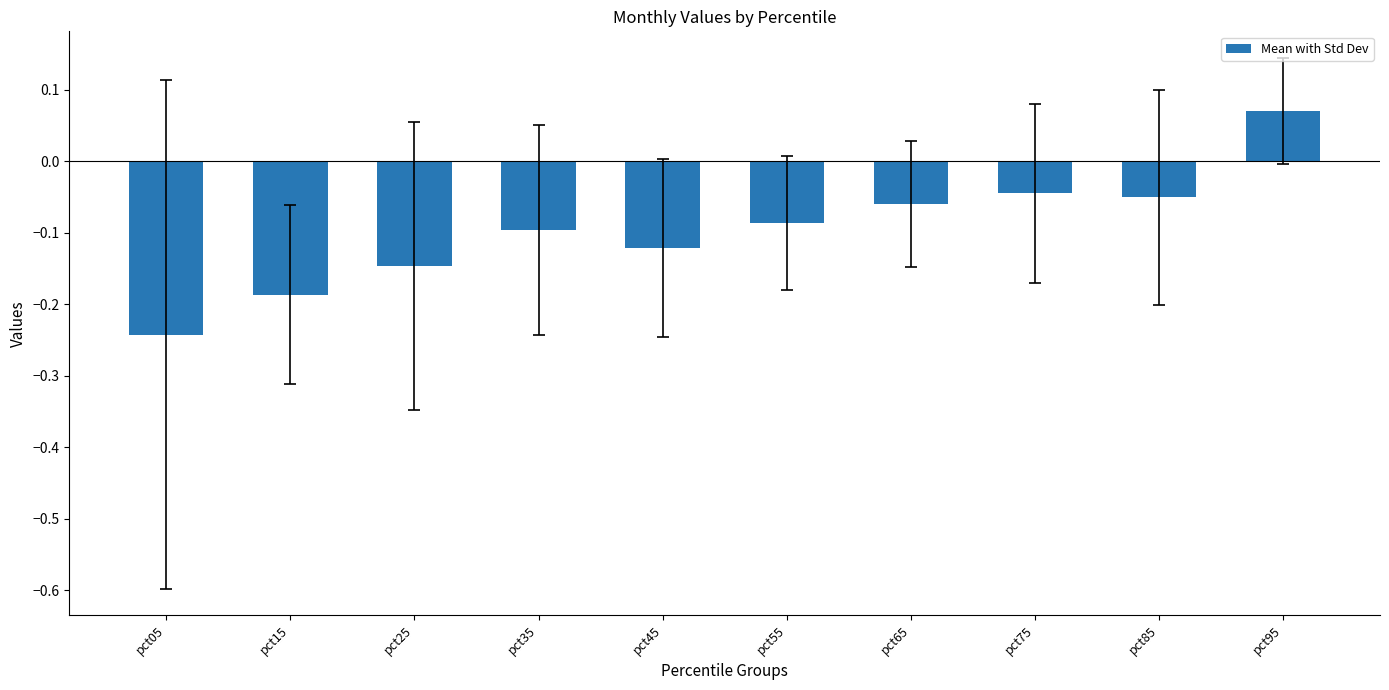

The chart shows a value of -0.2 at pct55. True or false?

False